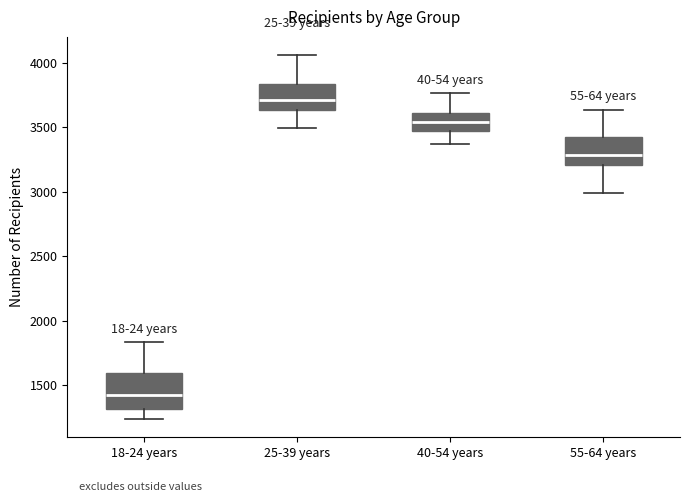

Which box's median line is the highest?

25-39 years